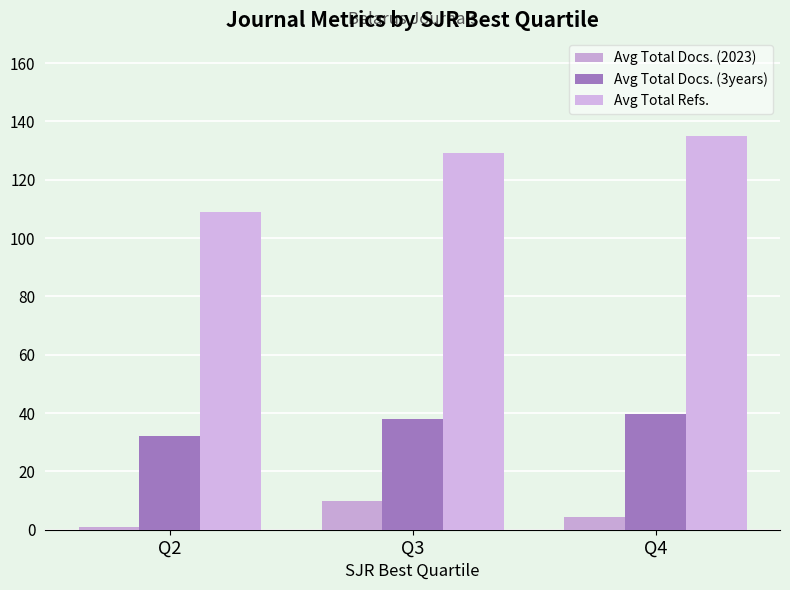

What is the average value of the Avg Total Docs. (3years) series?

36.5